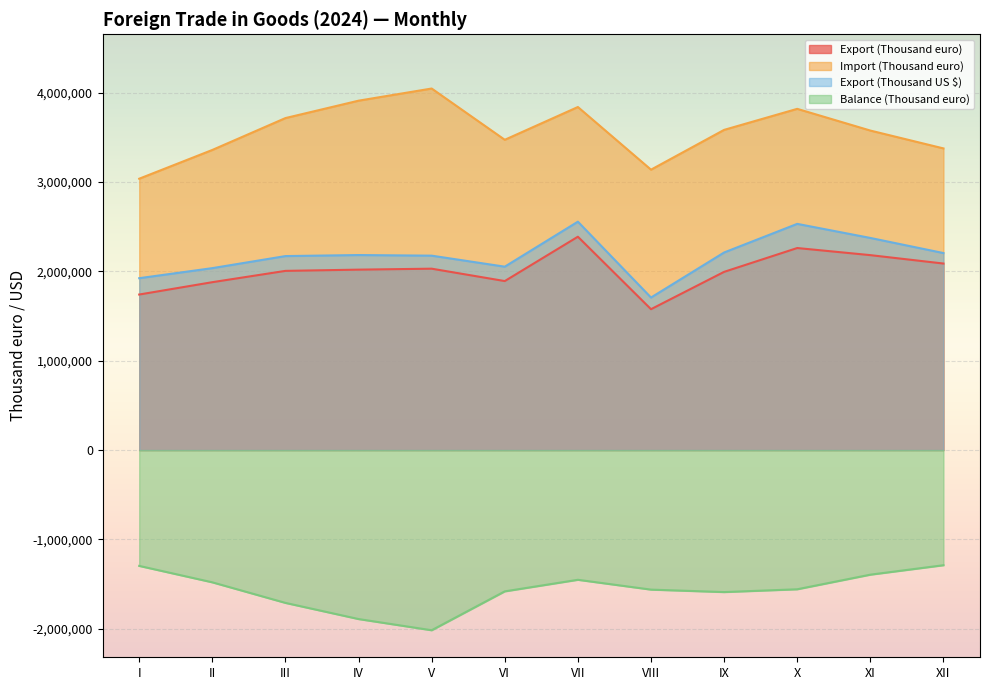

Which series has the largest total across all categories?

Import (Thousand euro)